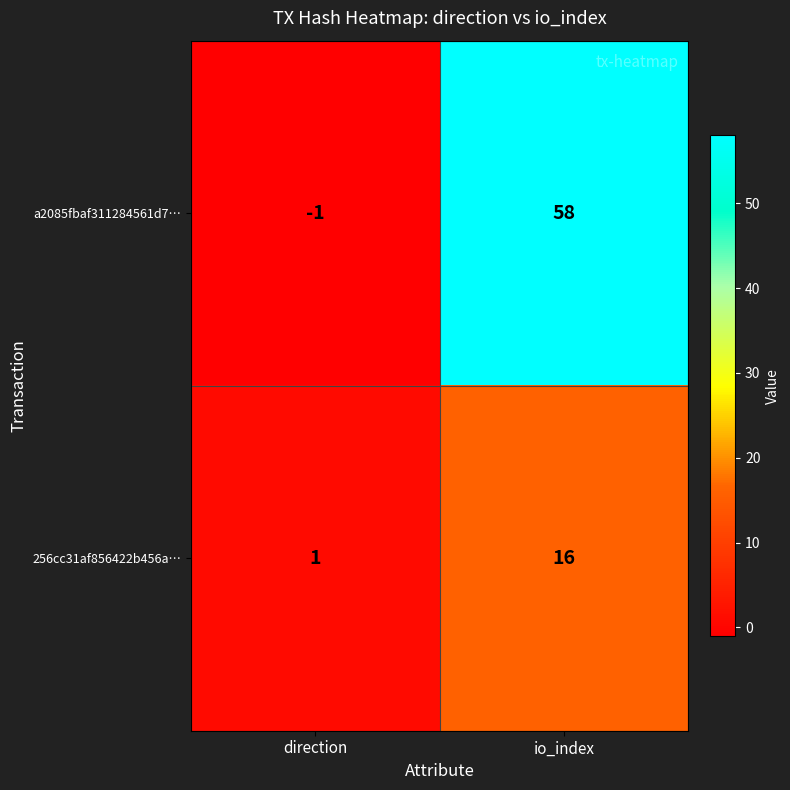

Which series has the largest total across all categories?

a2085fbaf311284561d7…